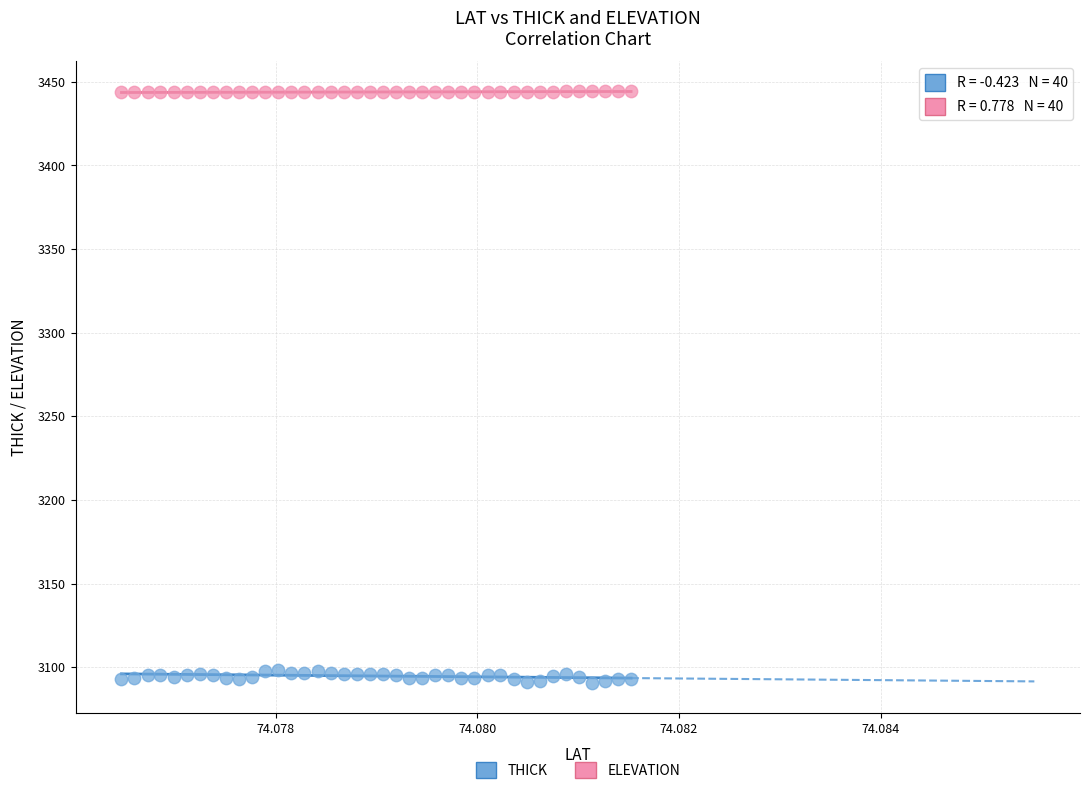

Which series has the largest Y range (max minus min)?

THICK